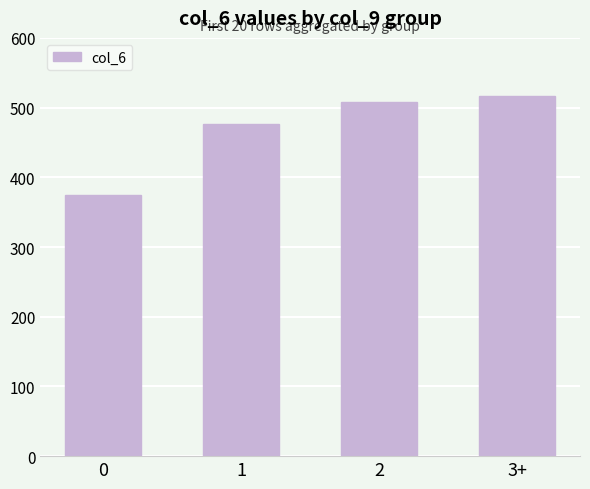

The chart shows a value of 325 at 2. True or false?

False